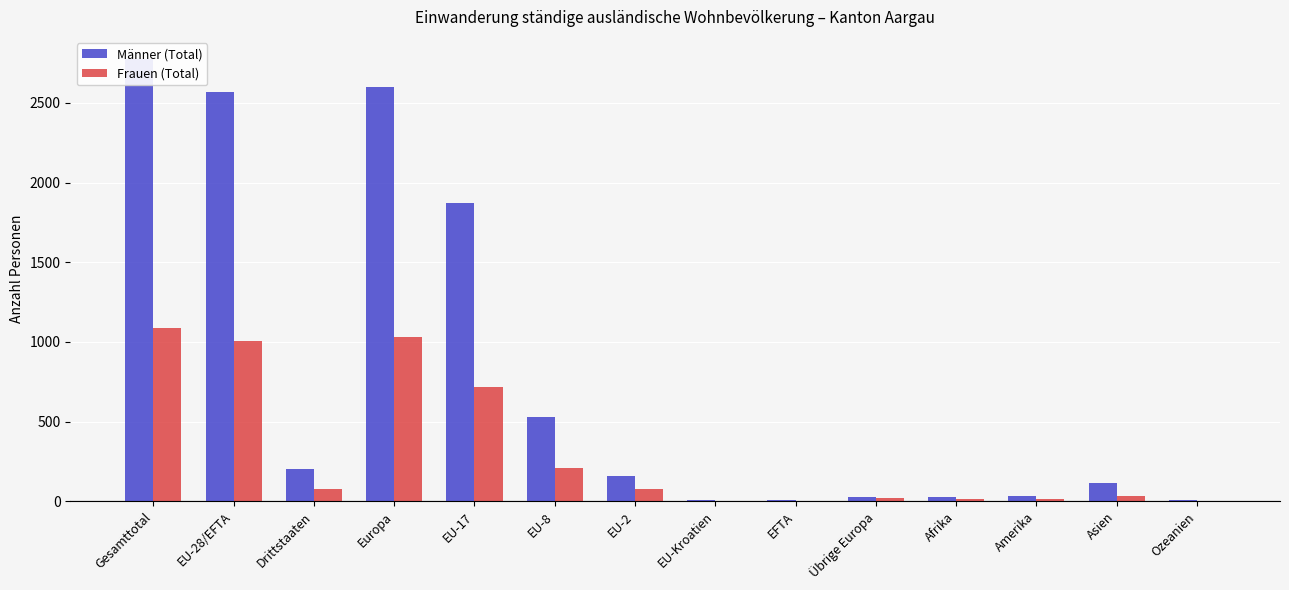

How many bars are there in total?

28